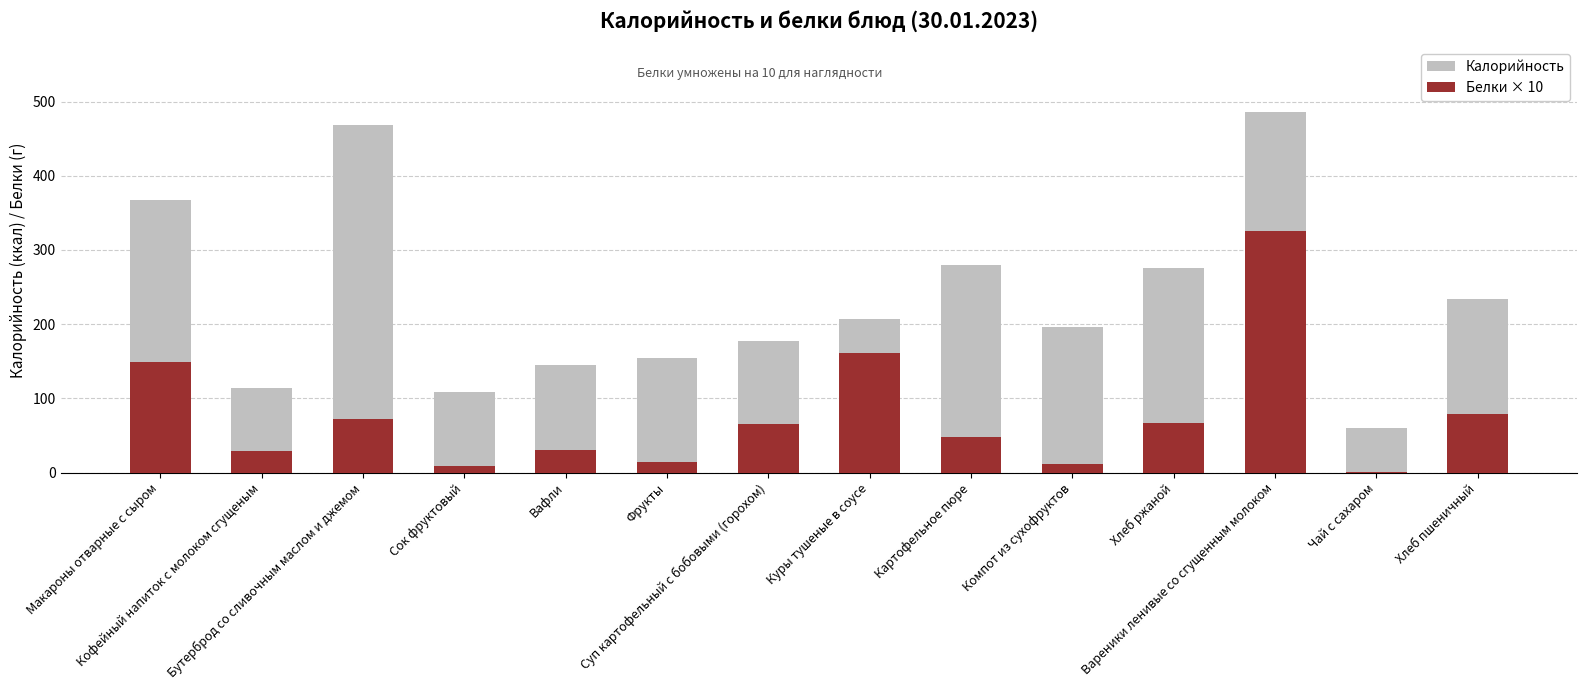

What position from the right is Хлеб пшеничный?

1